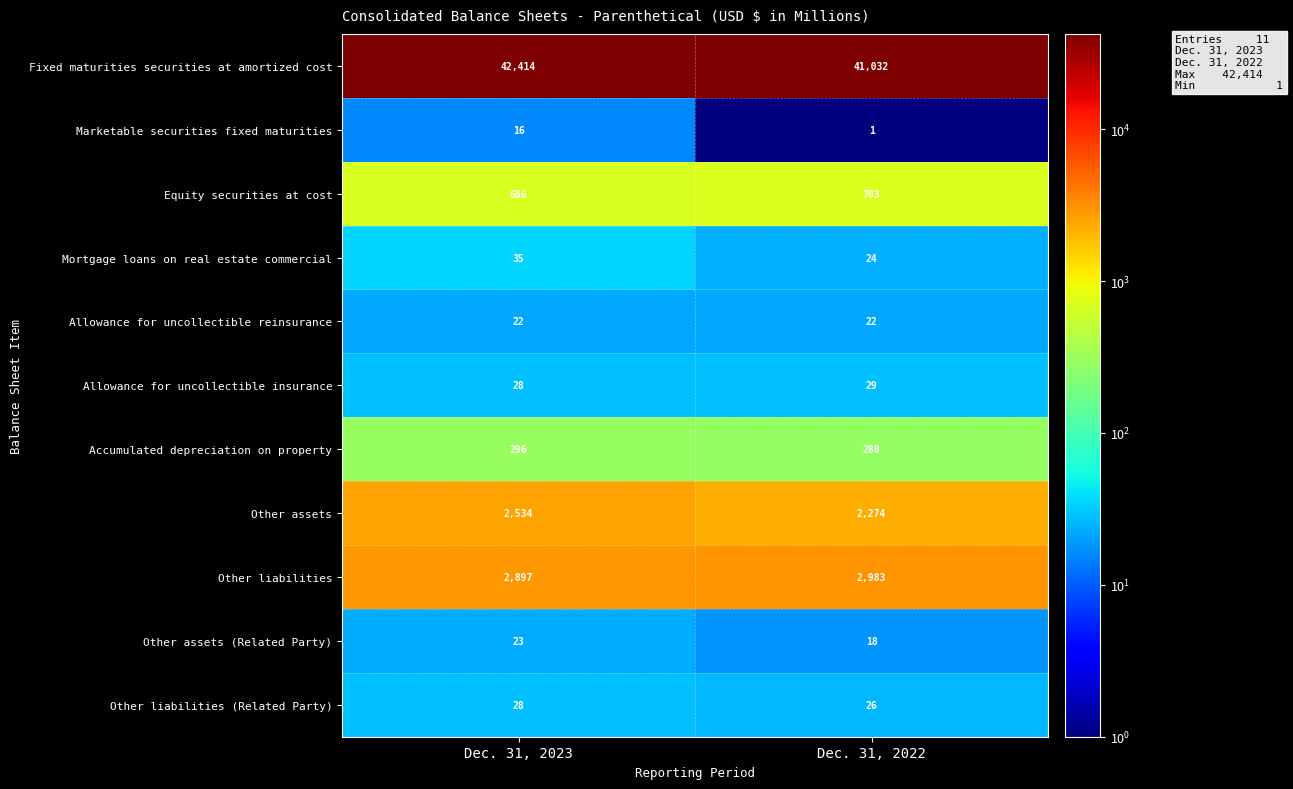

What is the sum of the Accumulated depreciation on property values at Dec. 31, 2022 and Dec. 31, 2023?

576